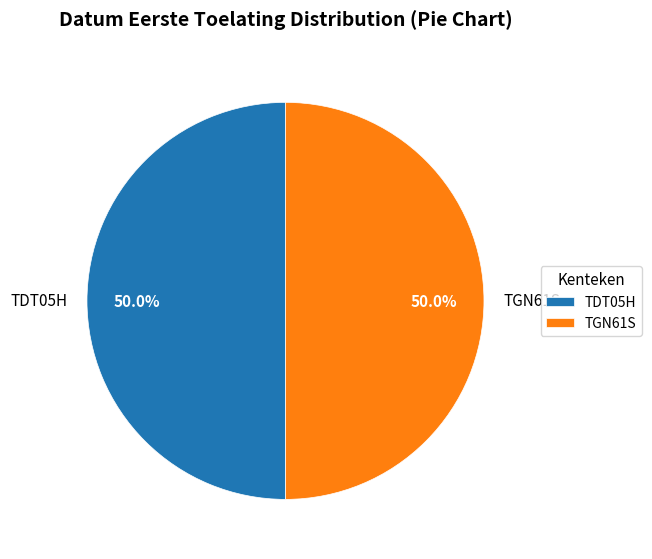

What is the ratio of the value at TDT05H to the value at TGN61S?

1.0